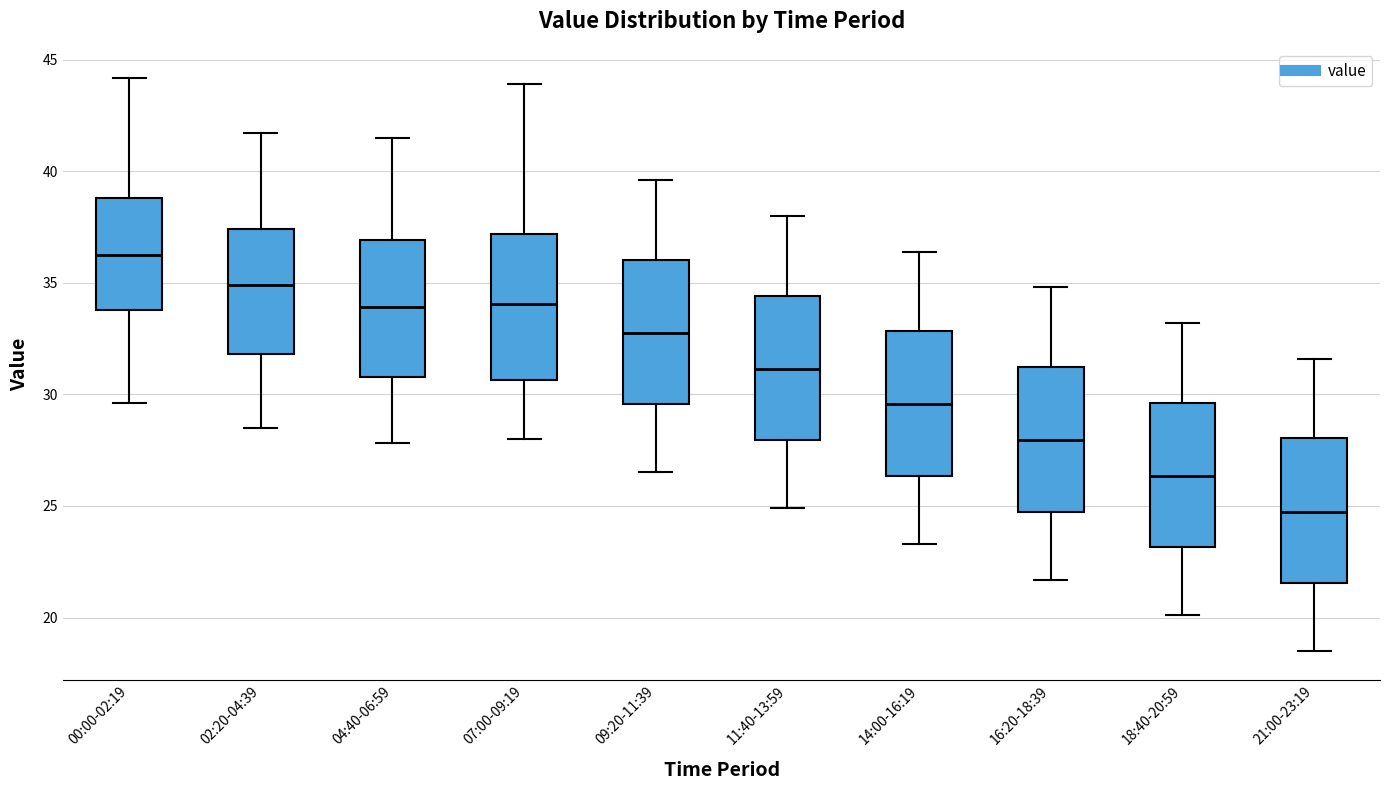

Which box's median line is the highest?

00:00-02:19